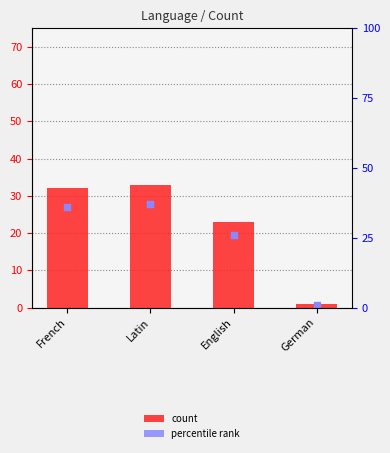

What is the ratio of the value at English to the value at French?

0.7